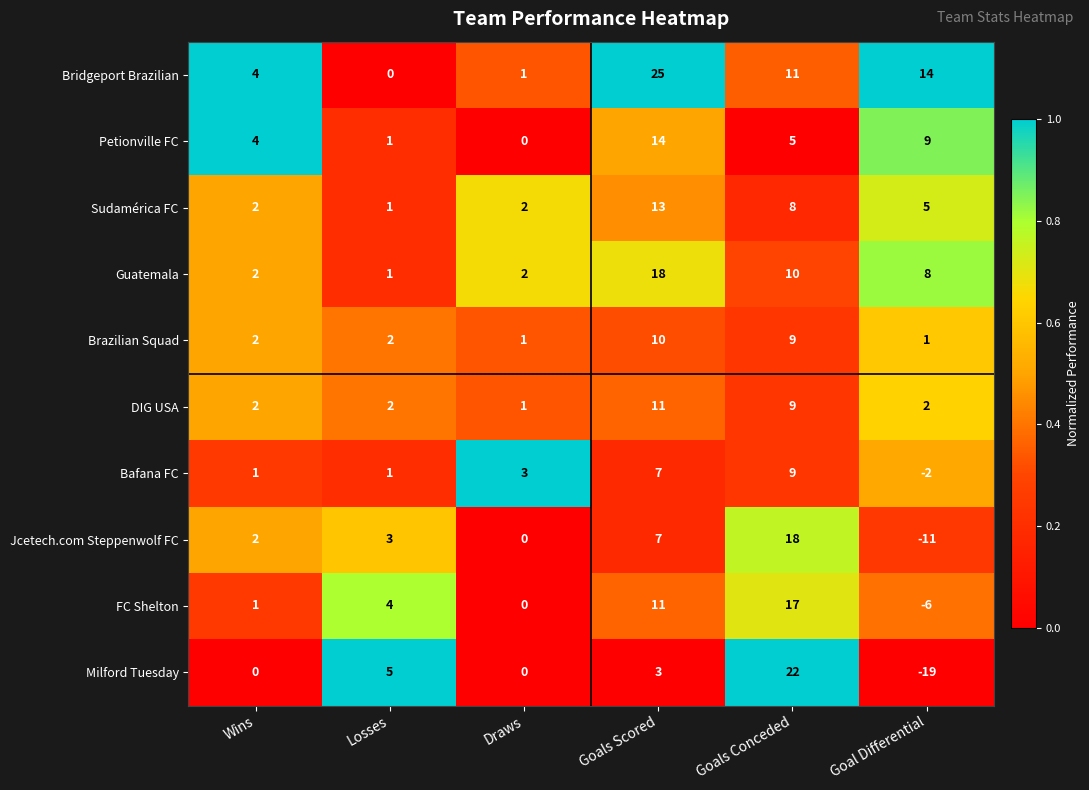

What is the maximum value for Bridgeport Brazilian?

25